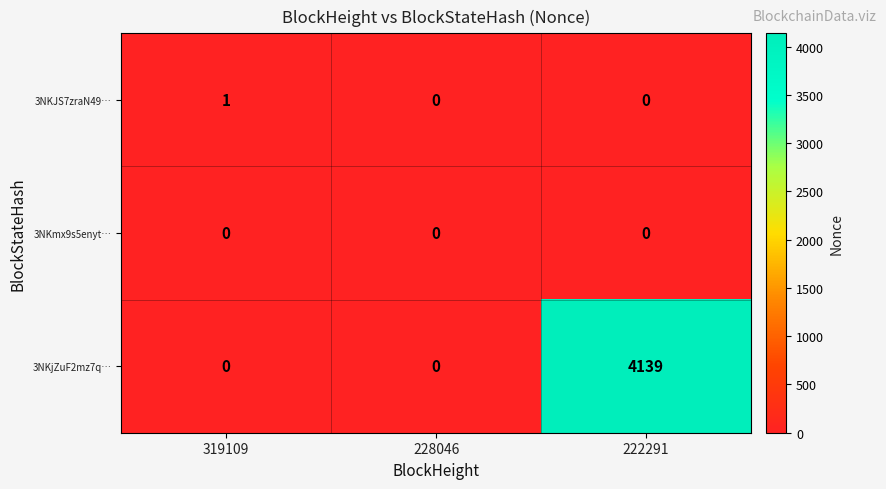

Which series has the largest total across all categories?

3NKjZuF2mz7q…